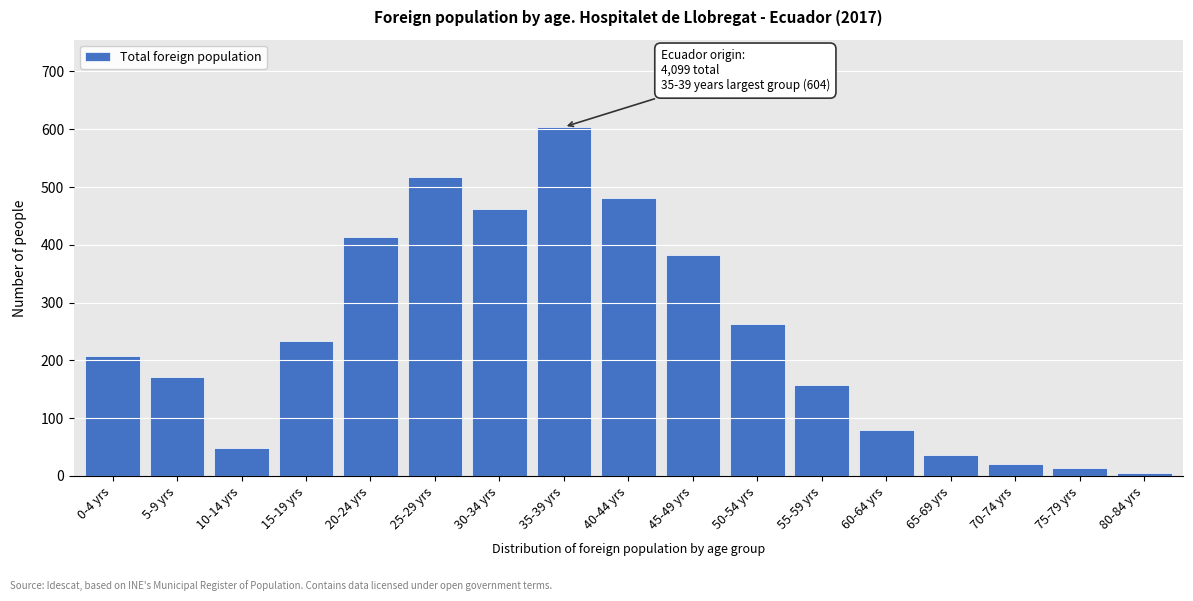

Reading left to right, transcribe all the data shown in this chart.

0-4 yrs=208	5-9 yrs=171	10-14 yrs=49	15-19 yrs=233	20-24 yrs=413	25-29 yrs=518	30-34 yrs=462	35-39 yrs=604	40-44 yrs=481	45-49 yrs=382	50-54 yrs=263	55-59 yrs=158	60-64 yrs=79	65-69 yrs=36	70-74 yrs=21	75-79 yrs=14	80-84 yrs=5